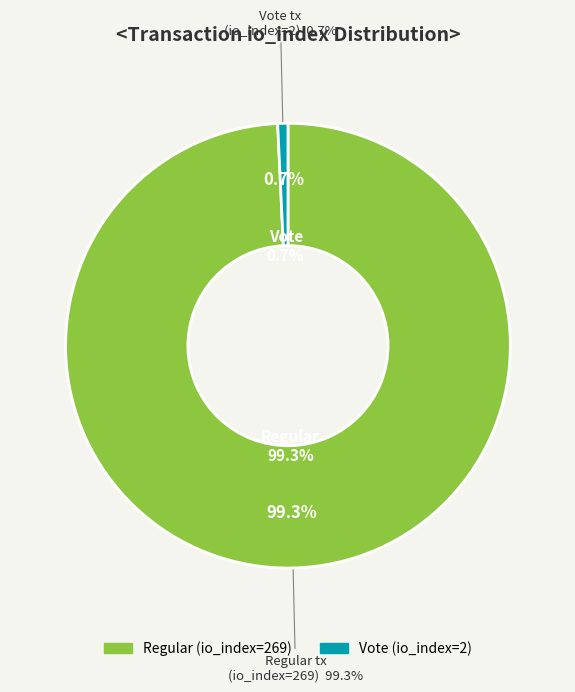

Which slice represents more than half of the pie?

Regular (io_index=269)